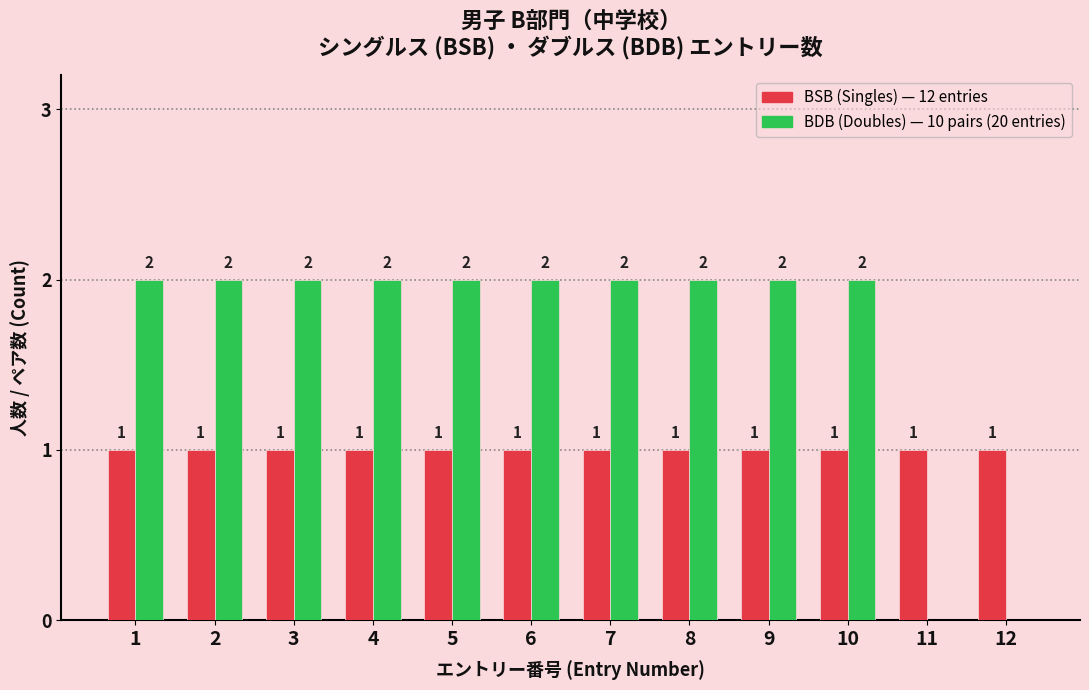

What is the total value across all series at 9?

3